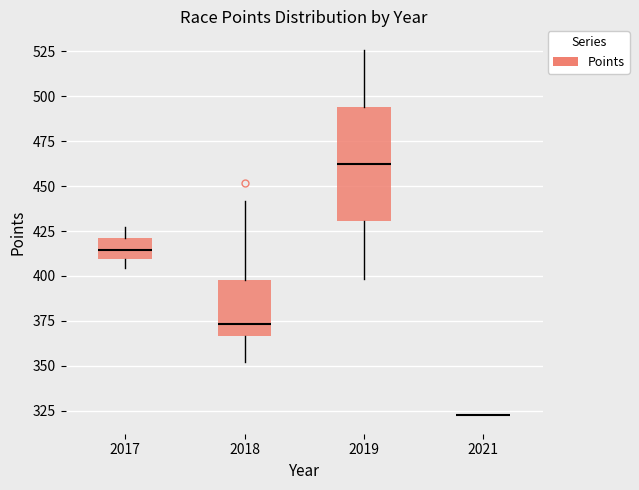

Reading left to right, read every box against the y-axis: the position of its median line, the range the box covers, and the ends of its whiskers. The values are not printed on the chart, so give them approximately, as read against the axis.

2017: median 415, box 410 to 420, whiskers 405 to 425
2018: median 375, box 365 to 400, whiskers 350 to 440
2019: median 460, box 430 to 495, whiskers 400 to 525
2021: box collapsed to a line at 320, whiskers 320 to 320